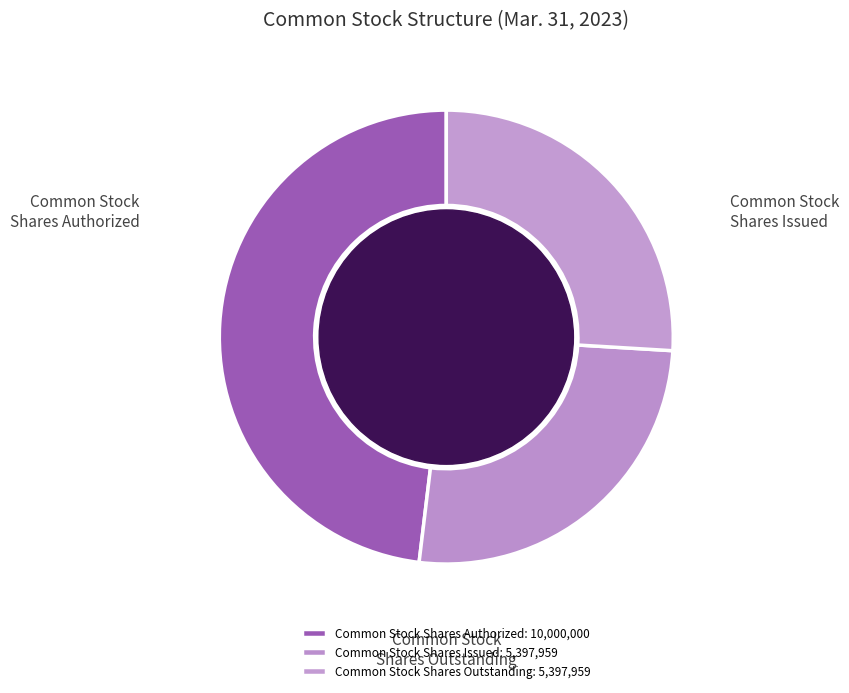

Count the number of slices in the pie.

3